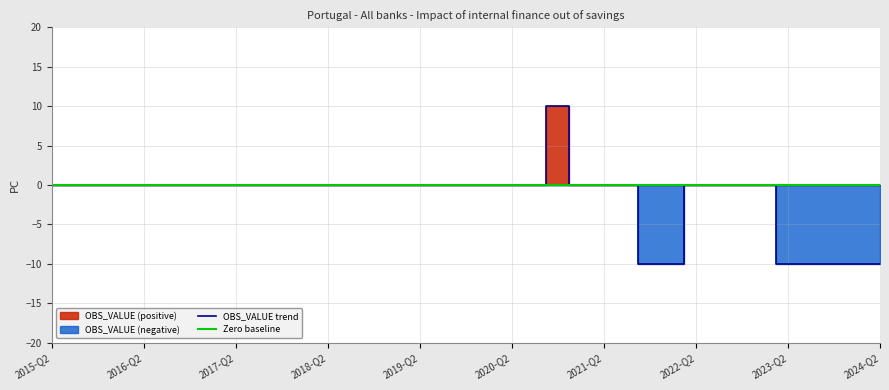

Which has a higher value, 2021-Q4 or 2020-Q3?

2020-Q3